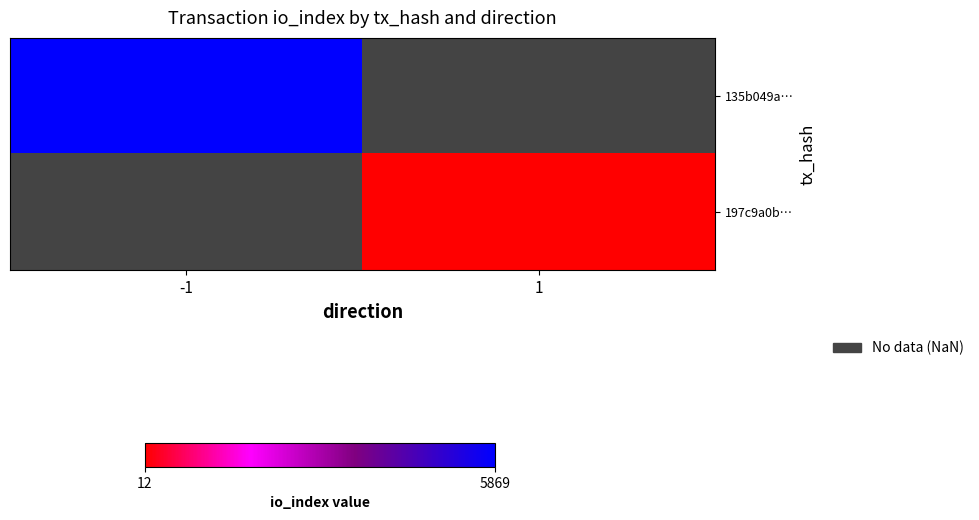

True or false: 135b049a… has a value of 9240.2 at -1.

False